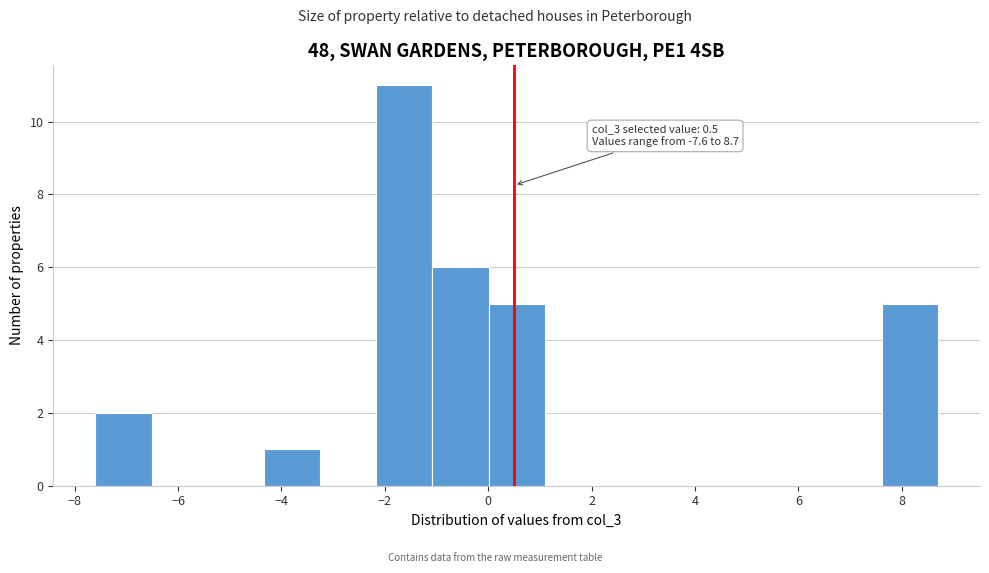

Over which range of the x-axis is the bar tallest?

-2.2 to -1.0